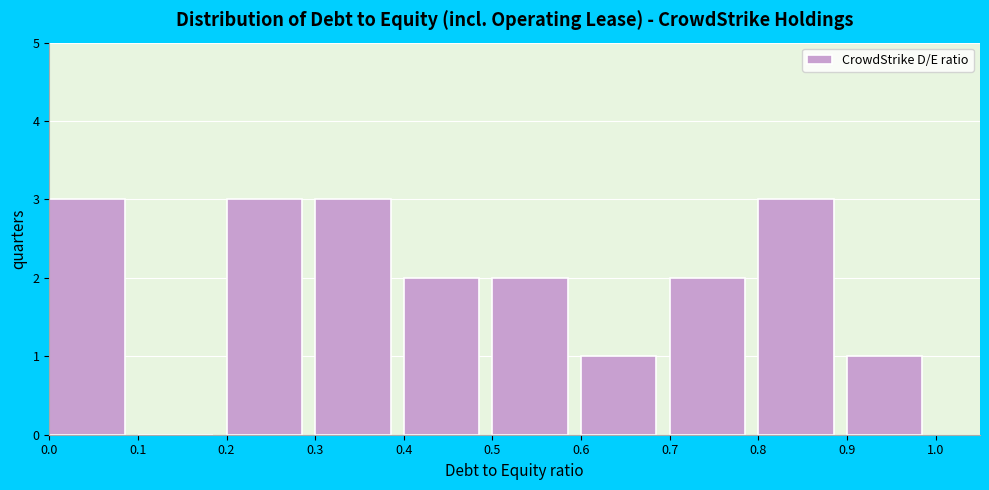

Reading left to right, transcribe this chart: for each bar, give the range it covers on the x-axis and its height. The values are not printed on the chart, so give them approximately, as read against the axis.

0.0 to 0.1: 3
0.1 to 0.2: 0
0.2 to 0.3: 3
0.3 to 0.4: 3
0.4 to 0.5: 2
0.5 to 0.6: 2
0.6 to 0.7: 1
0.7 to 0.8: 2
0.8 to 0.9: 3
0.9 to 1.0: 1